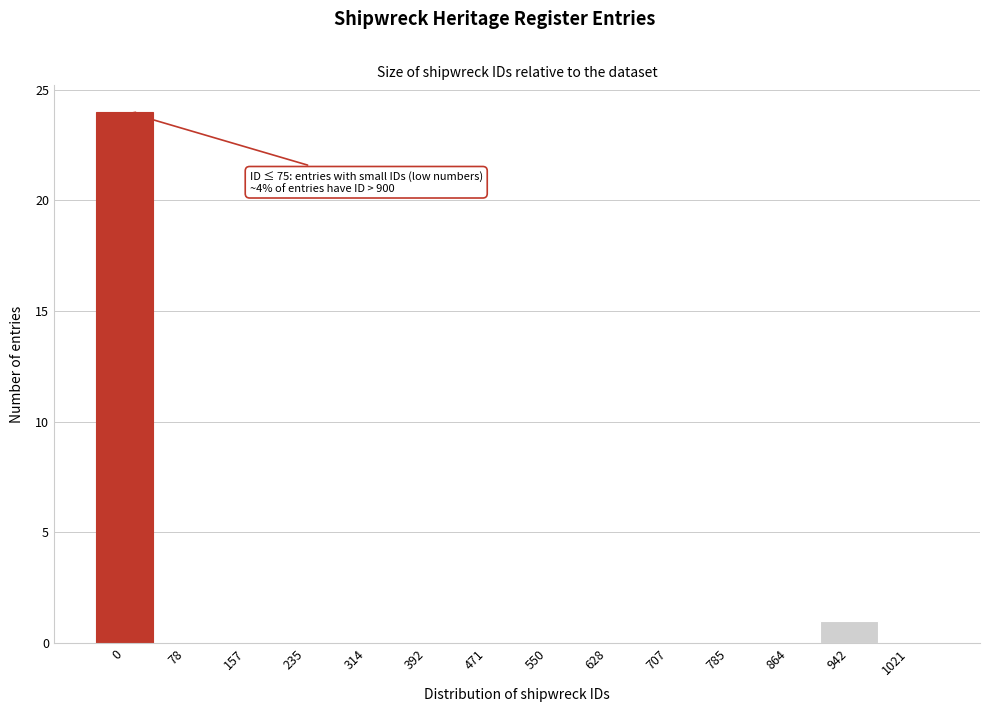

Reading right to left, what are all the values shown in this chart?

1021=0	942=1	864=0	785=0	707=0	628=0	550=0	471=0	392=0	314=0	235=0	157=0	78=0	0=24